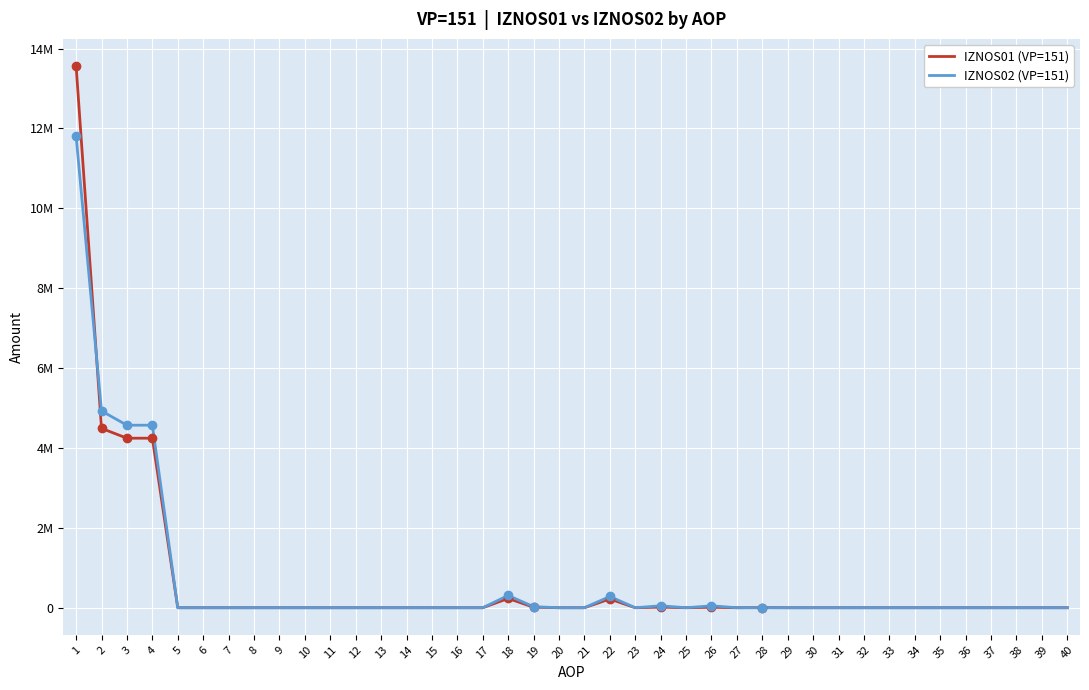

What are all the series names shown in the legend?

IZNOS01 (VP=151), IZNOS02 (VP=151)